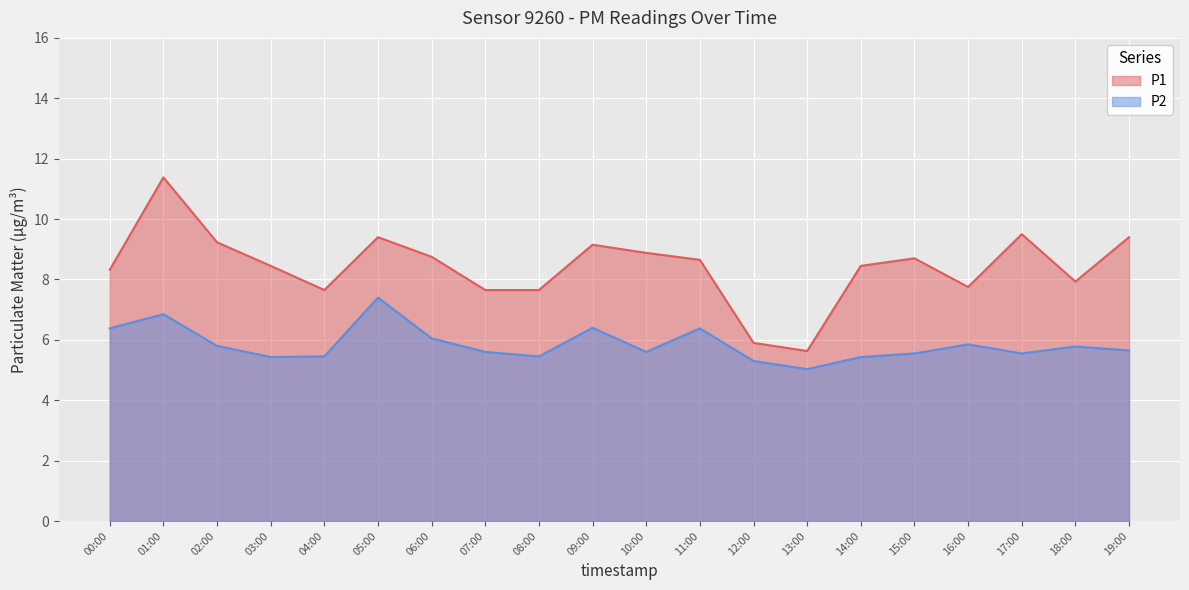

What is the value of the P1 point at the 7th from the left?

8.8